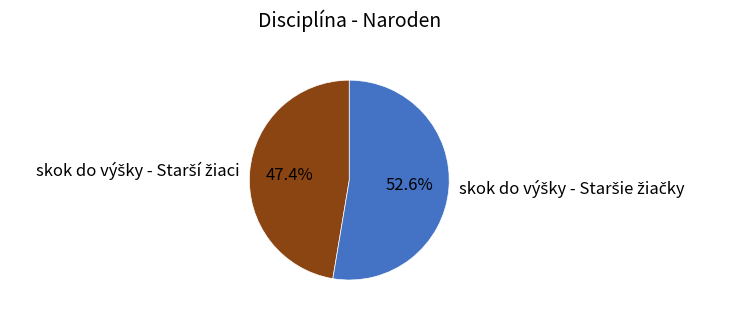

Is there a majority slice in this chart?

Yes